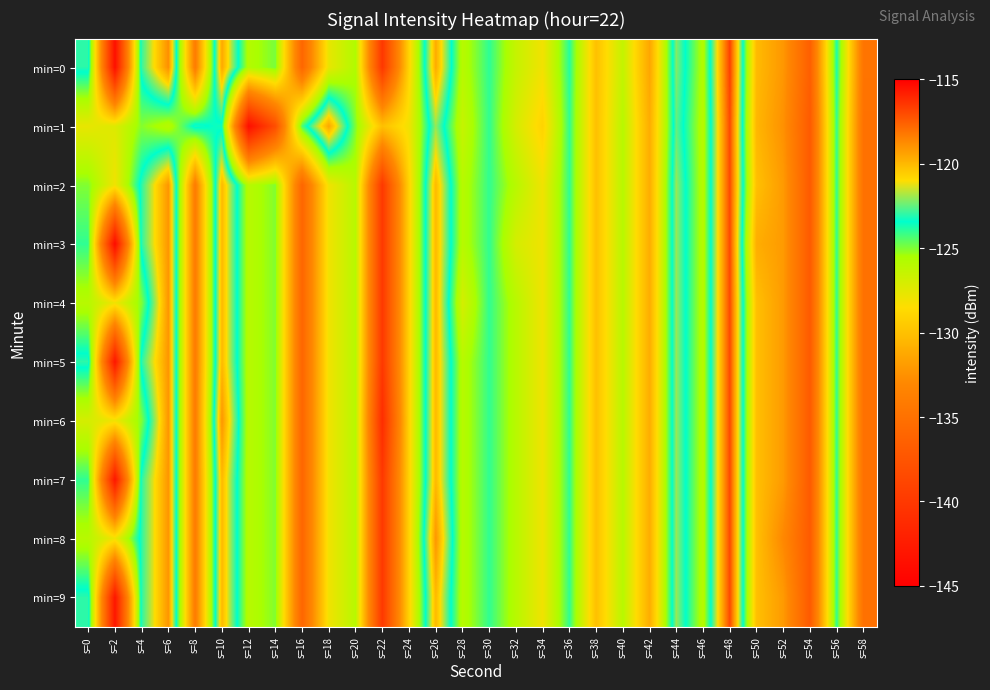

Which category has the highest value across all series?

s=48